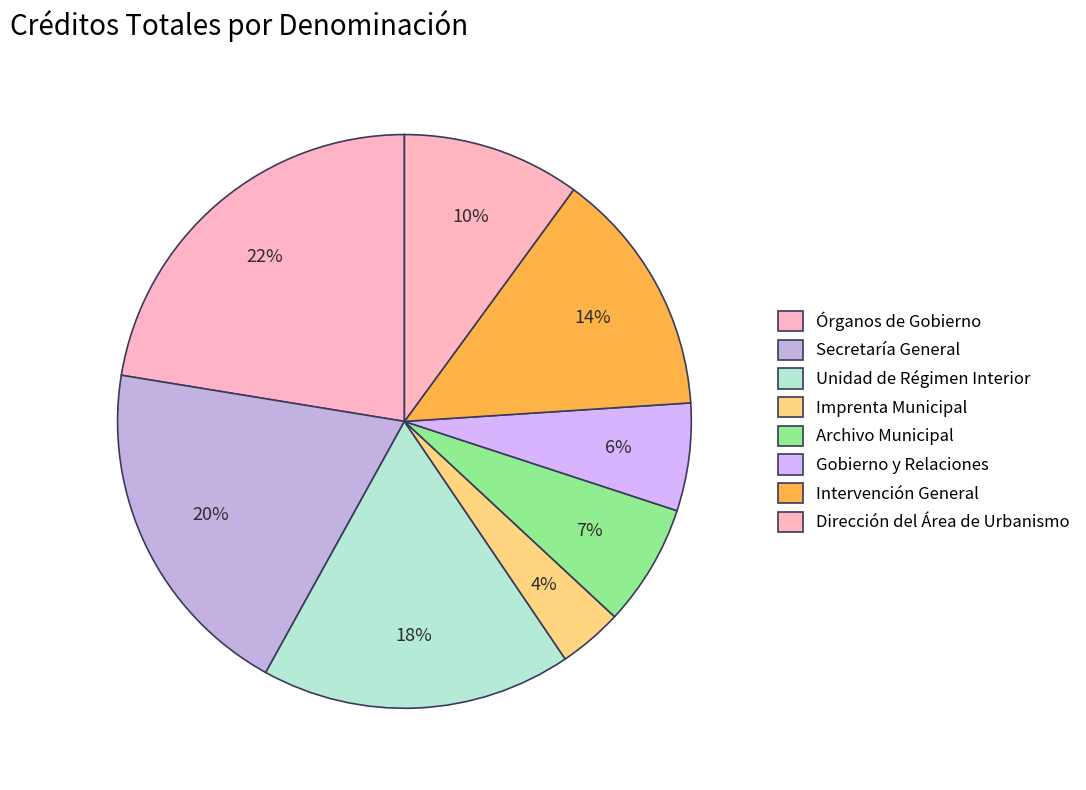

Rank the categories by value from highest to lowest.

Órganos de Gobierno, Secretaría General, Unidad de Régimen Interior, Intervención General, Dirección del Área de Urbanismo, Archivo Municipal, Gobierno y Relaciones, Imprenta Municipal